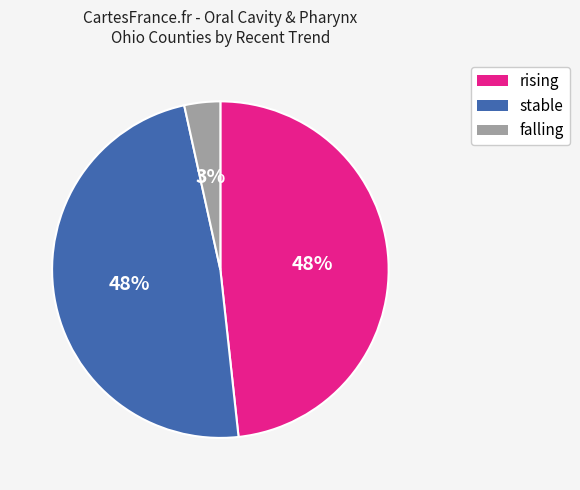

Which has a higher value, stable or falling?

stable